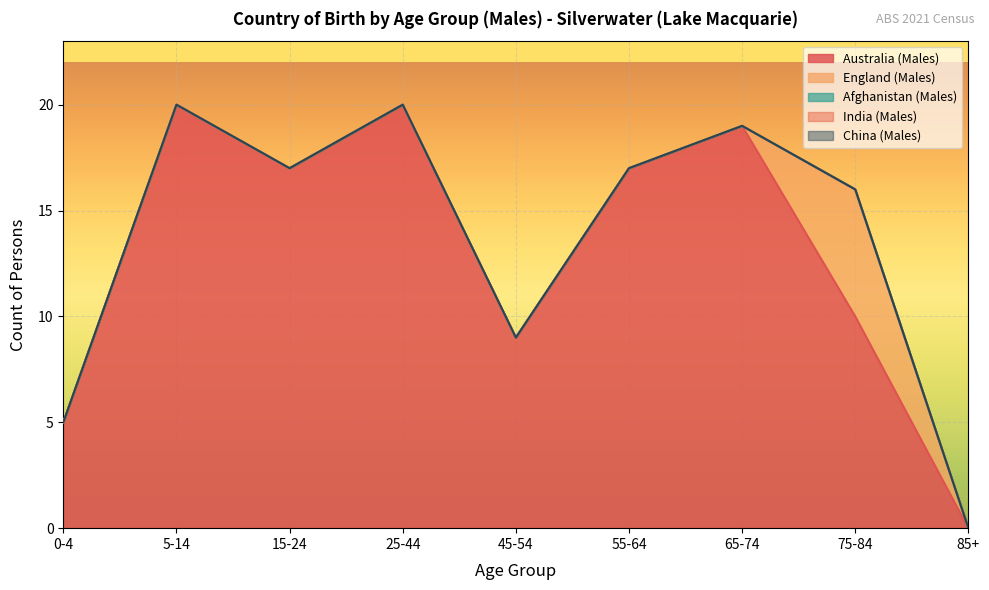

At how many categories does at least one series exceed 6?

7